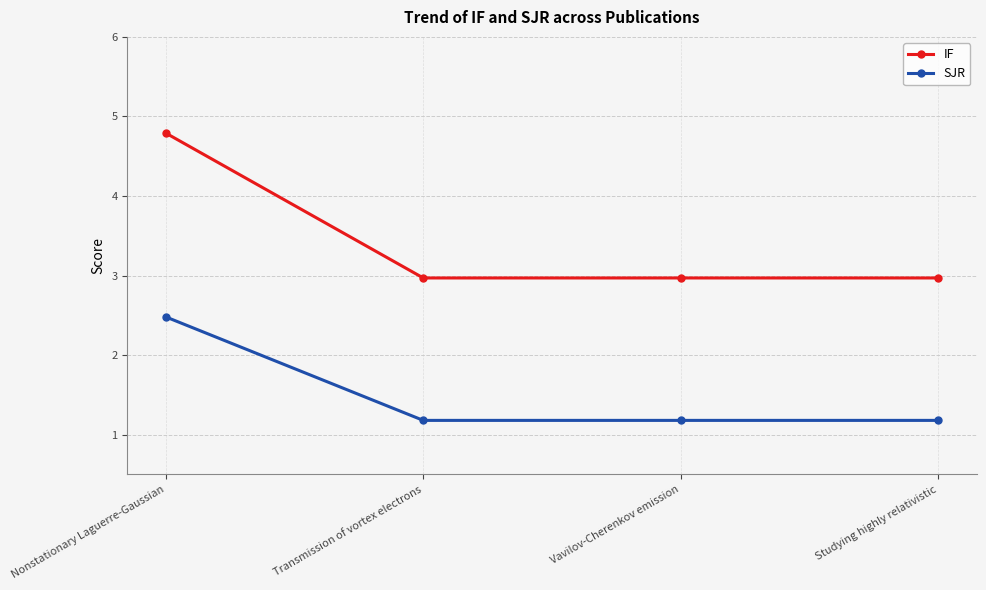

Rank the series by their maximum value, from highest to lowest.

IF, SJR